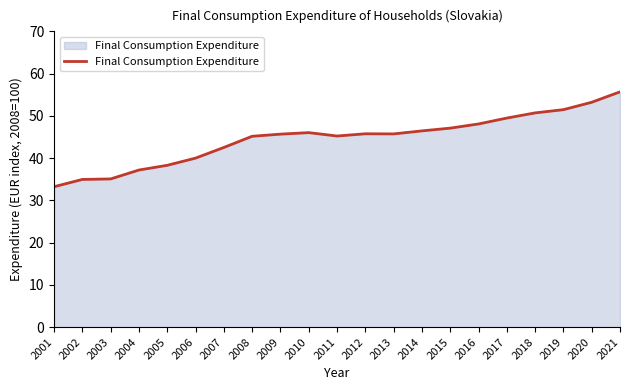

What is the change in value from 2009 to 2017?

+3.8